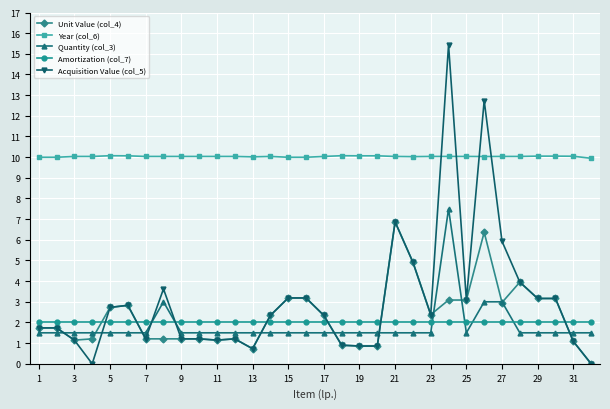

Which series ends up on top after the final intersection of Year (col_6) and Acquisition Value (col_5)?

Year (col_6)